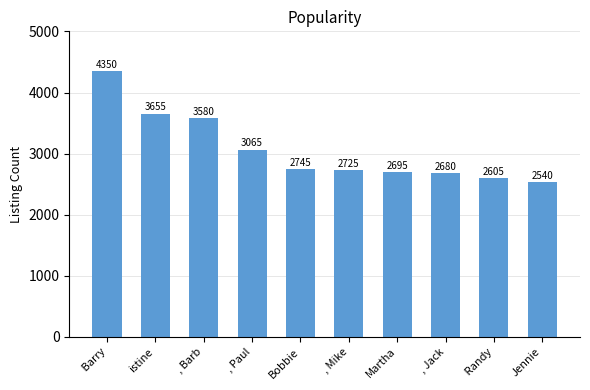

Approximately how many times larger is the value at , Mike compared to Martha?

1.0